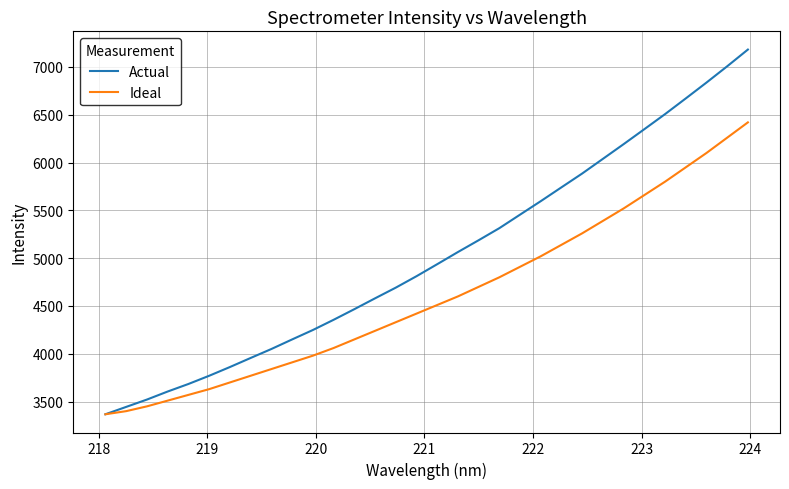

Which series has the largest total across all categories?

Actual